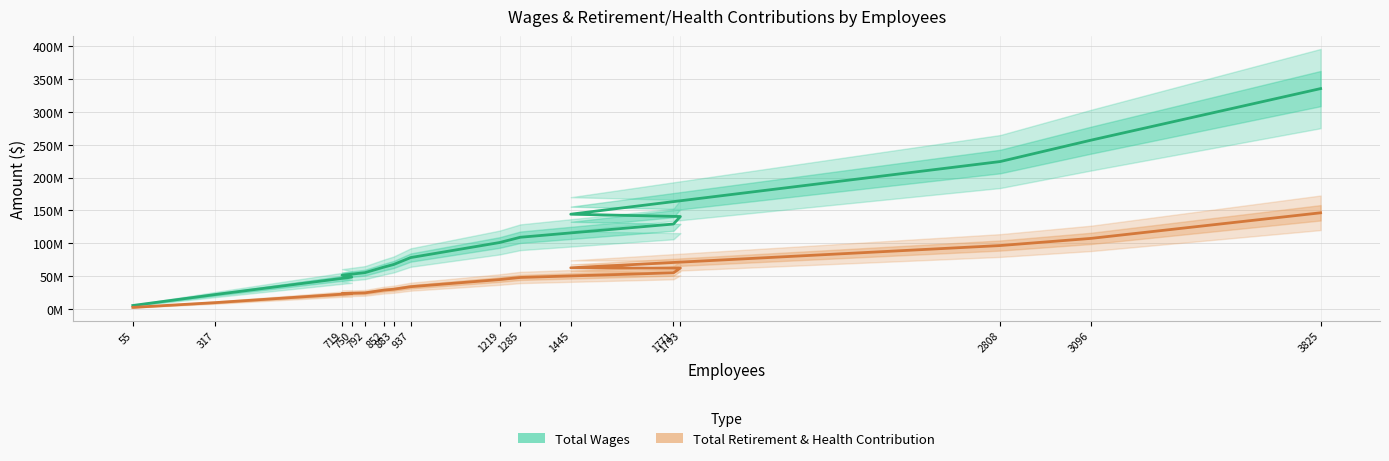

True or false: Total Wages and Total Retirement & Health Contribution intersect in this chart.

False